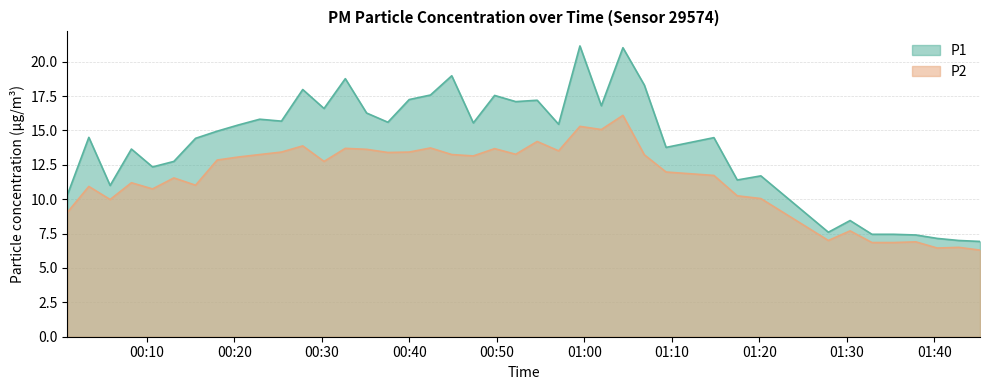

How many lines are shown in the chart?

2